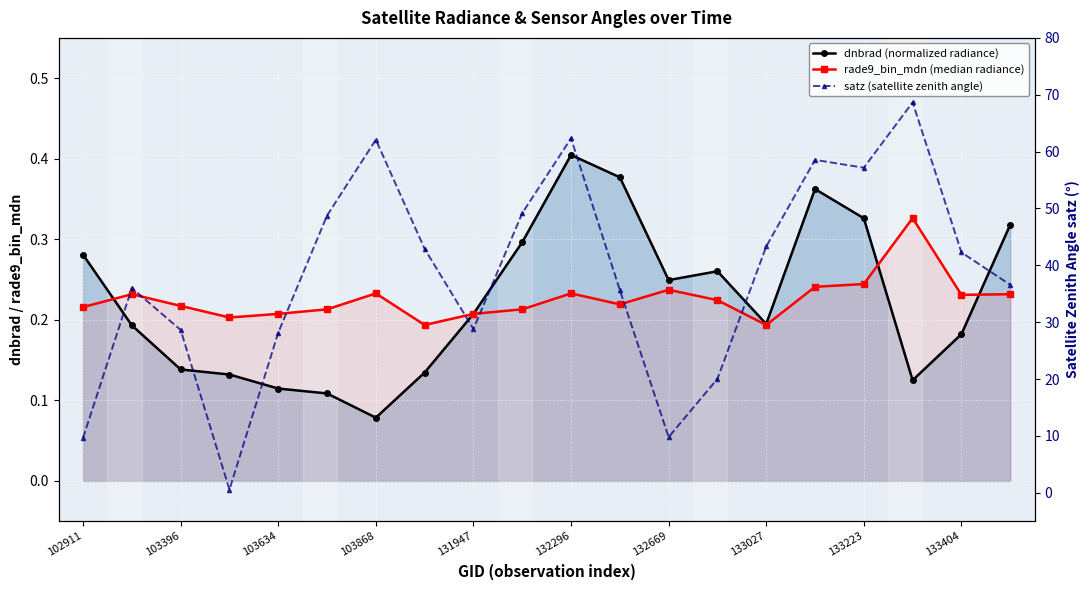

Is the value of satz (satellite zenith angle) at 17 greater than the value of dnbrad (normalized radiance) at 103634?

Yes